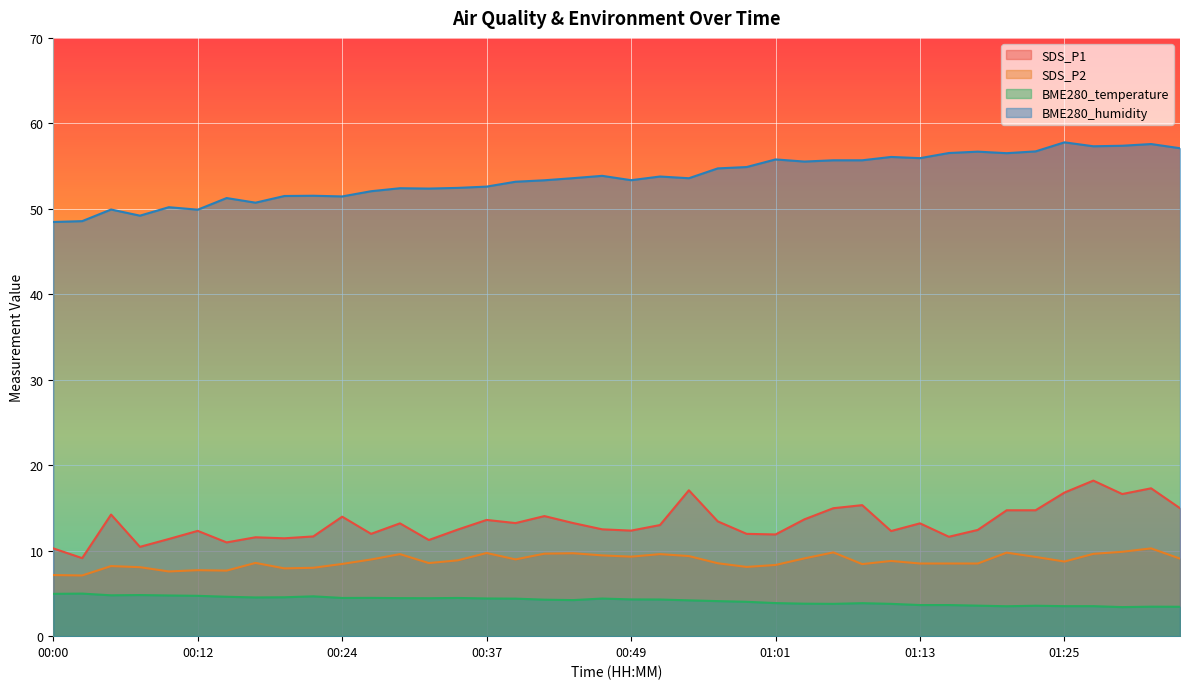

Where does the BME280_humidity series first go above 53?

00:39